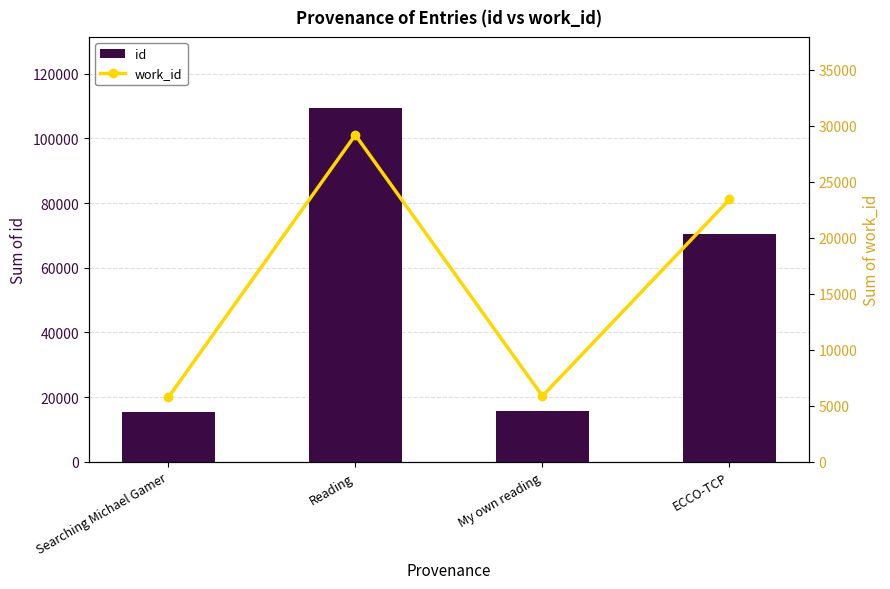

Rank the series at Reading from lowest to highest value.

work_id, id